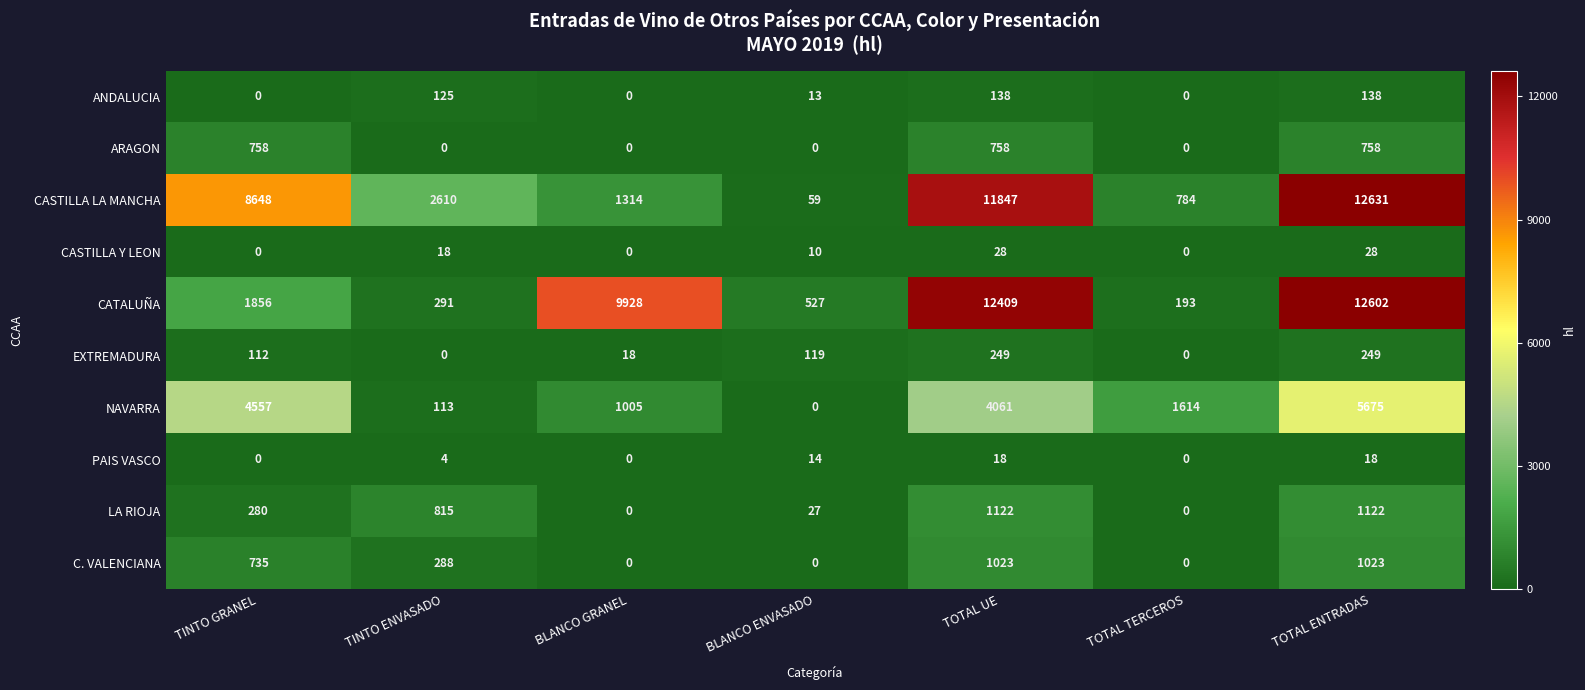

At which category is the sum across all series the highest?

TOTAL ENTRADAS